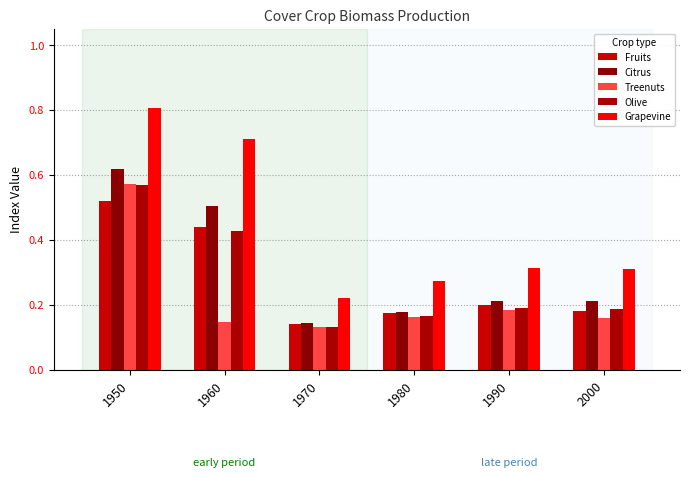

Which label corresponds to the smallest value in the chart?

1970